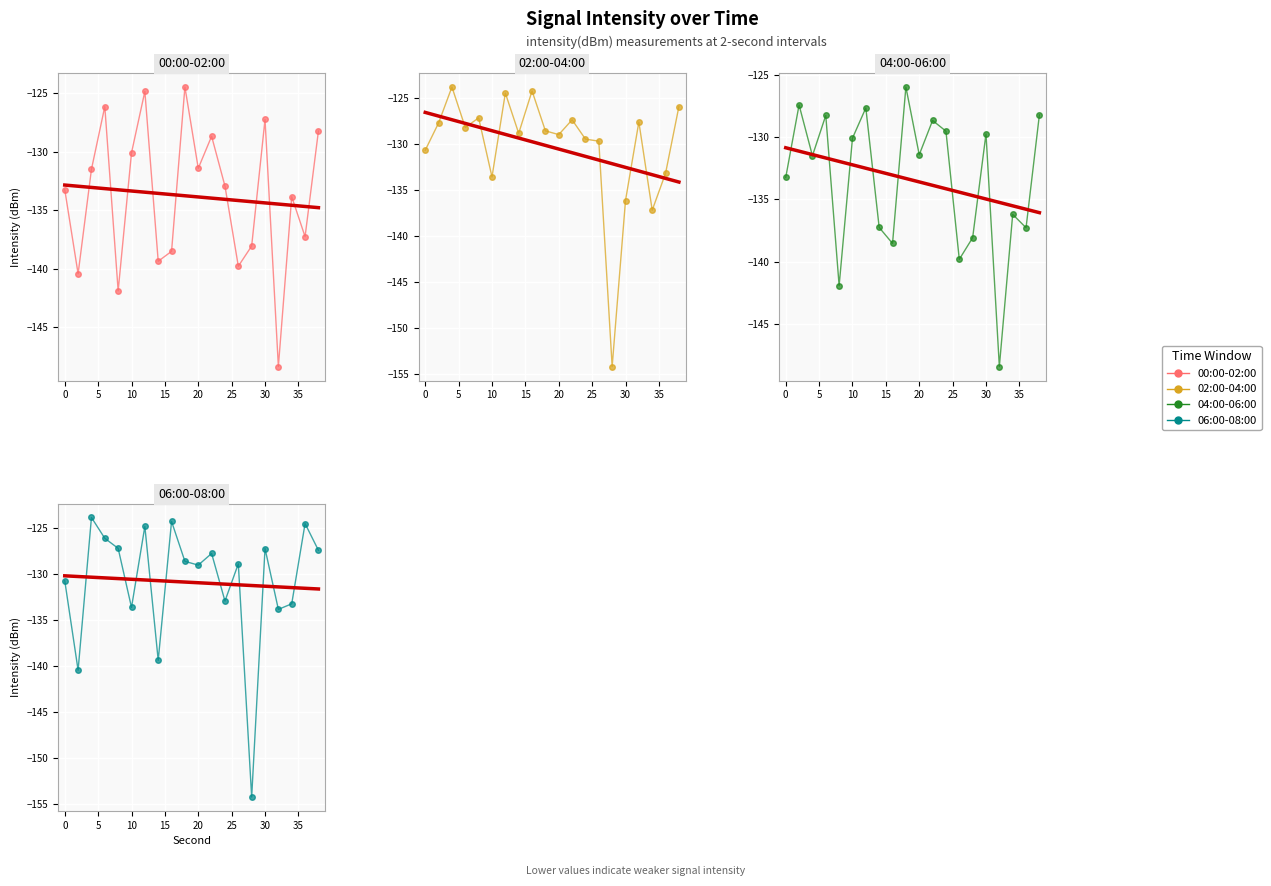

What is the difference between the second highest and second lowest values in the 00:00-02:00 series?

17.1